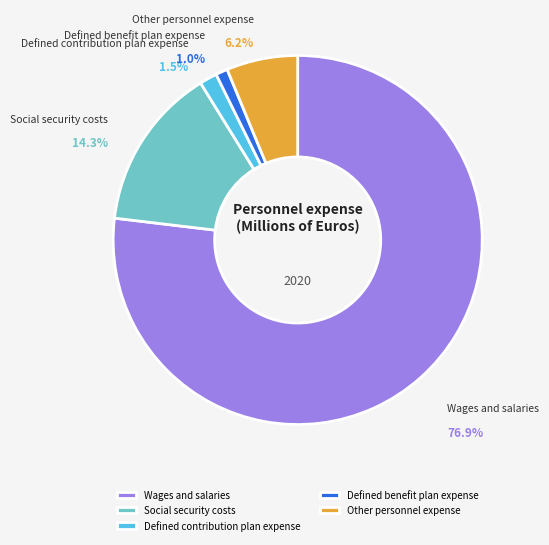

To the nearest percent, what is the average slice percentage?

20%